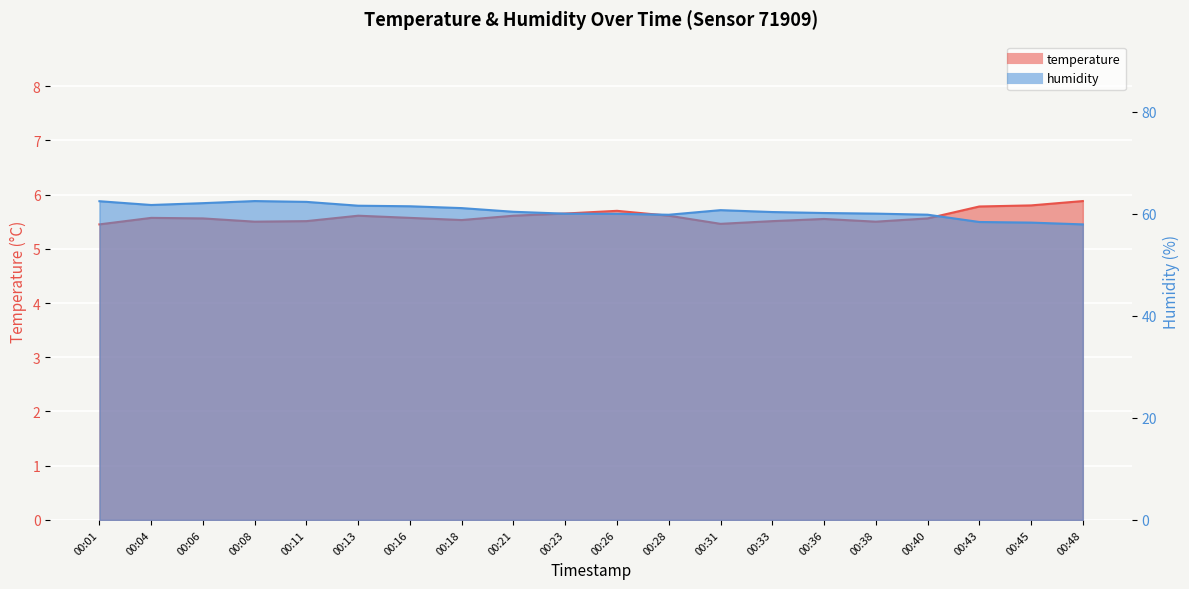

What is the sum of all humidity values?

1210.7